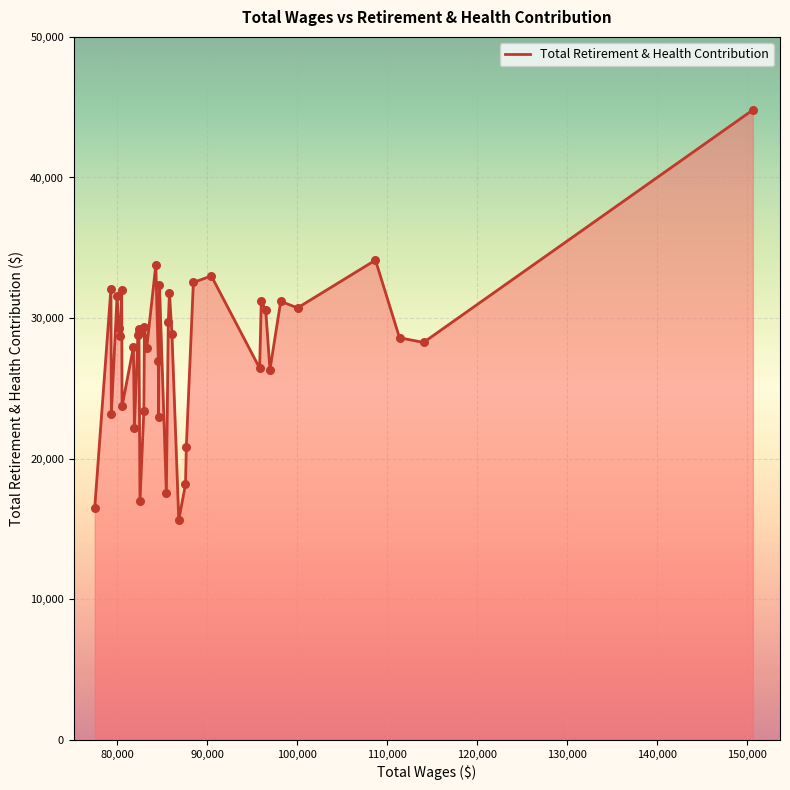

What is the difference between the maximum and minimum values?

29158